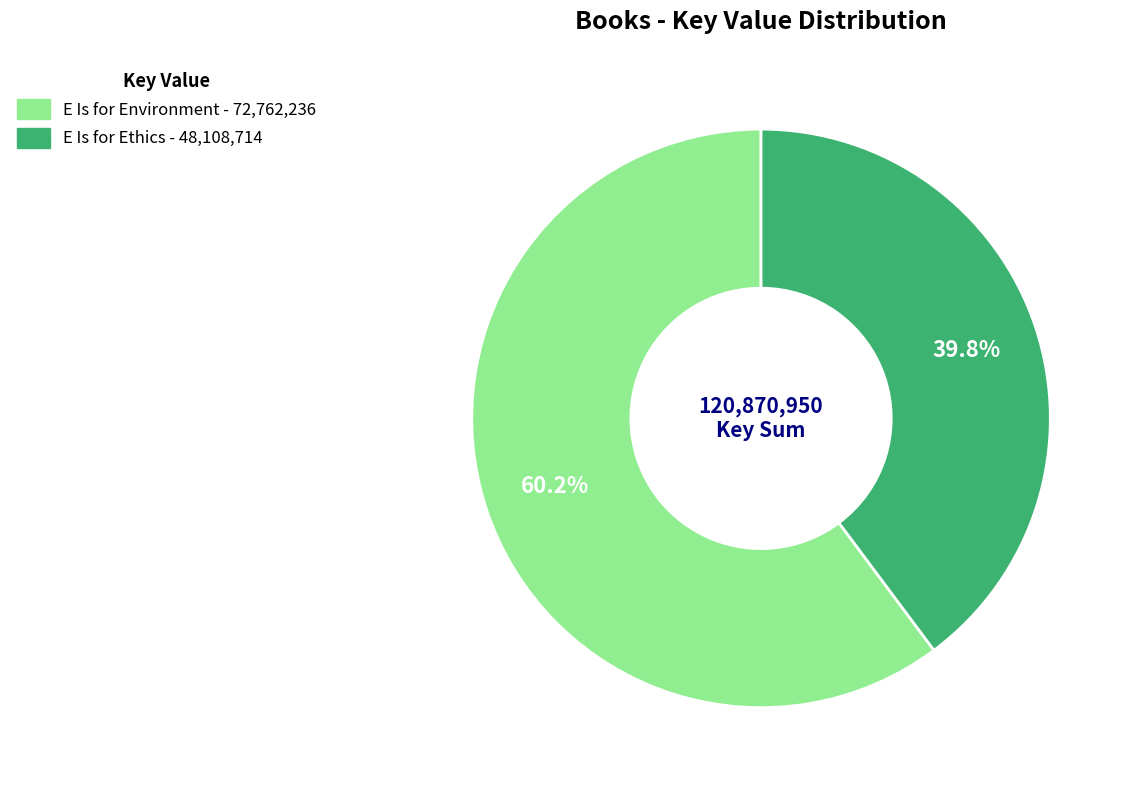

What percentage is the E Is for Ethics slice, to the nearest percent?

40%